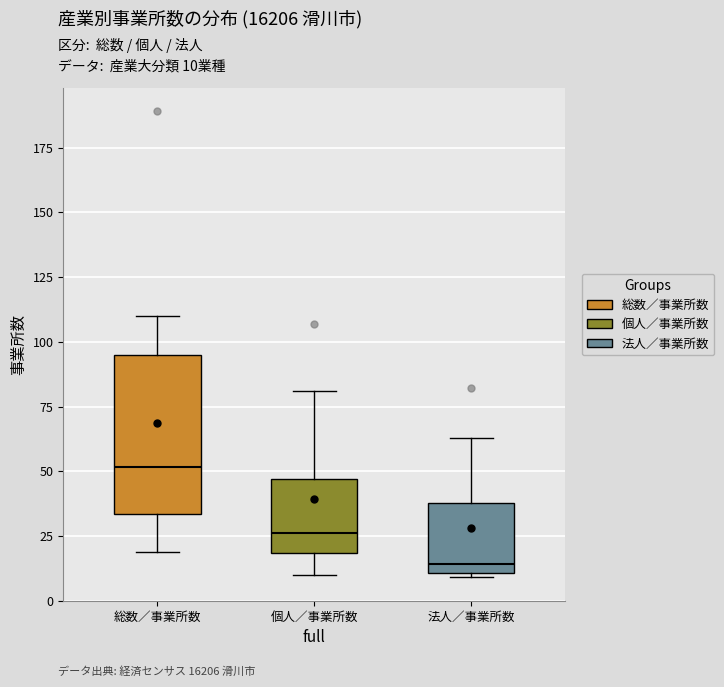

Where is the lower edge of the box for 総数／事業所数 on the y-axis? The values are not printed on the chart, so give them approximately, as read against the axis.

35